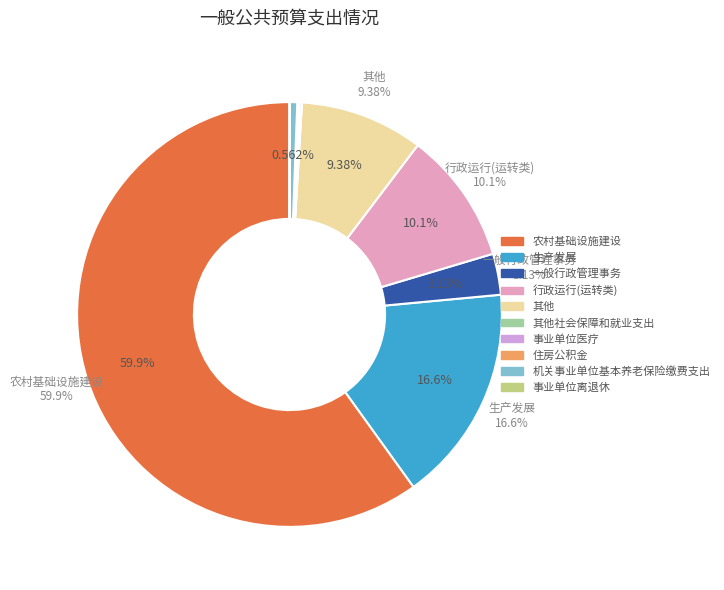

To the nearest percent, what portion does 一般行政管理事务 represent?

3%